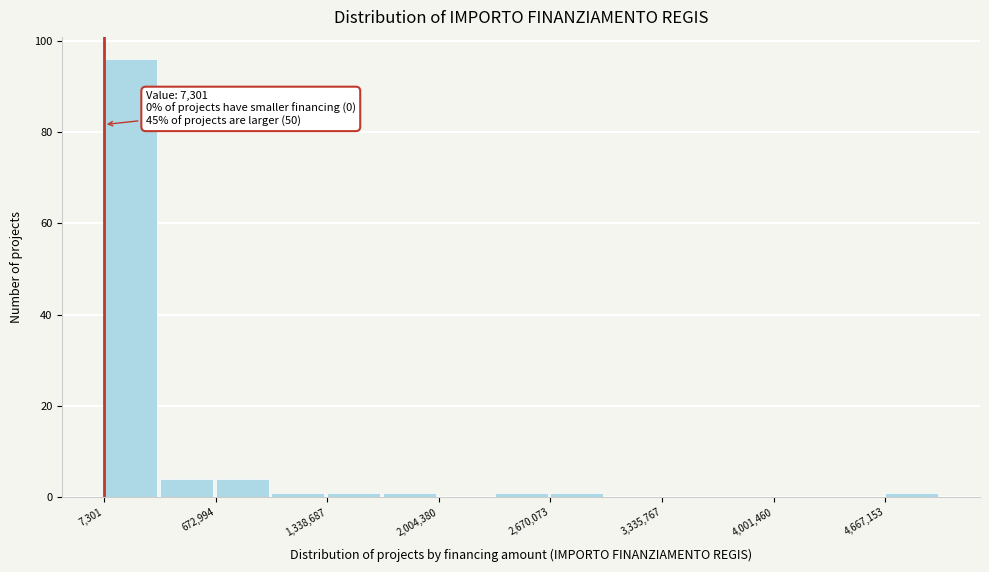

Around what value on the x-axis is the tallest bar? Give the approximate position of its centre, as read against the axis.

200000